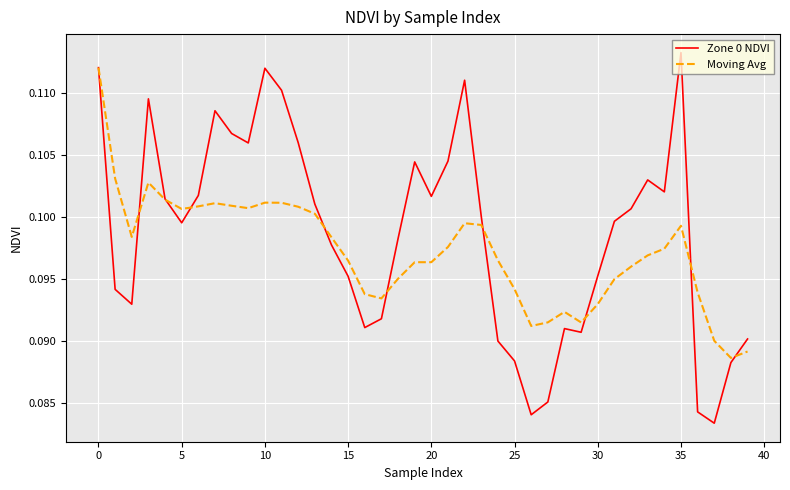

List the series in order of their overall mean, lowest first.

Moving Avg, Zone 0 NDVI